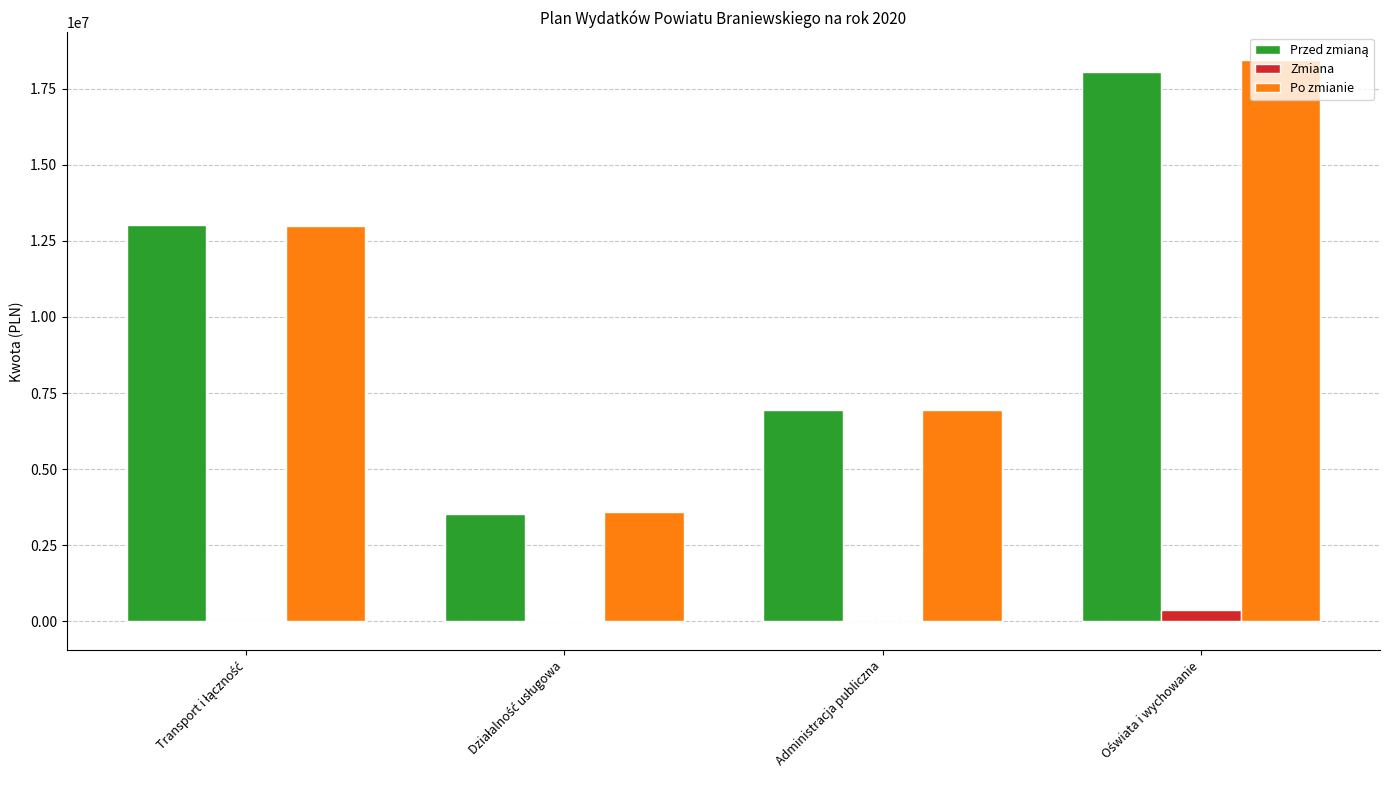

What is the greatest value displayed?

18428150